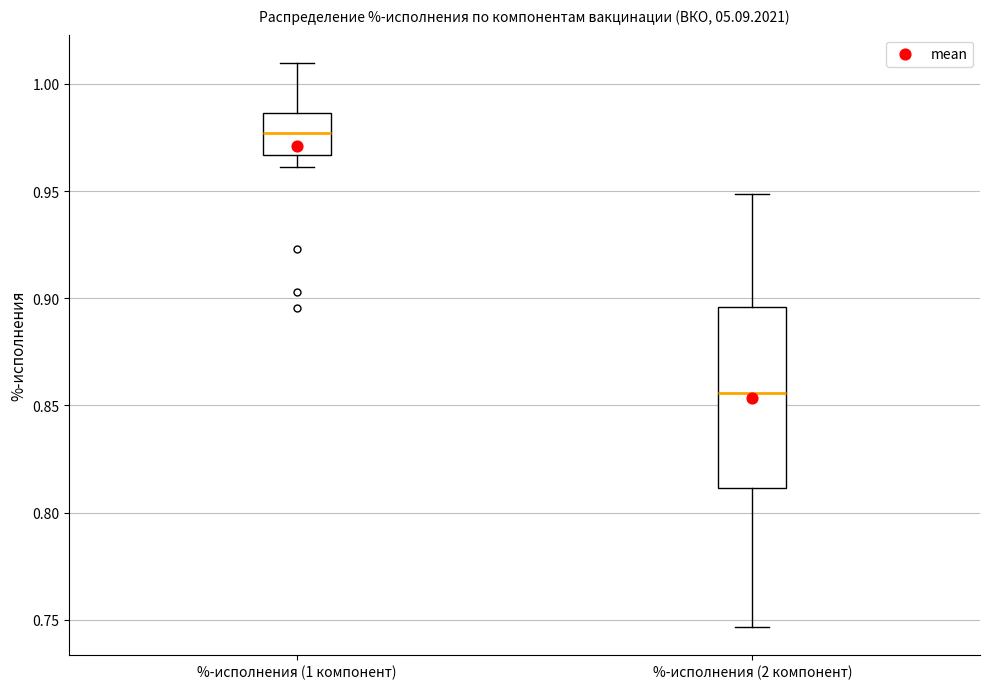

Reading left to right, transcribe this box plot: for each box, give where its median line is, the range the box spans, and where its two whiskers end, as read against the y-axis. The values are not printed on the chart, so give them approximately, as read against the axis.

%-исполнения (1 компонент): median 0.975, box 0.965 to 0.985, whiskers 0.960 to 1.010
%-исполнения (2 компонент): median 0.855, box 0.810 to 0.895, whiskers 0.745 to 0.950